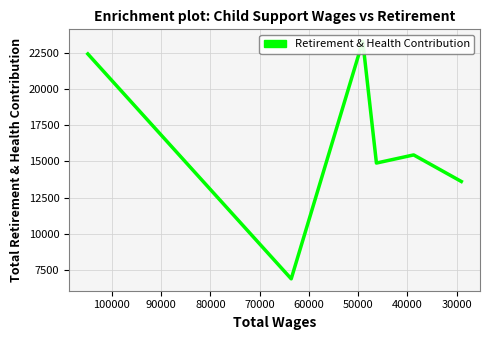

Does the chart display data point markers on the line(s)?

No